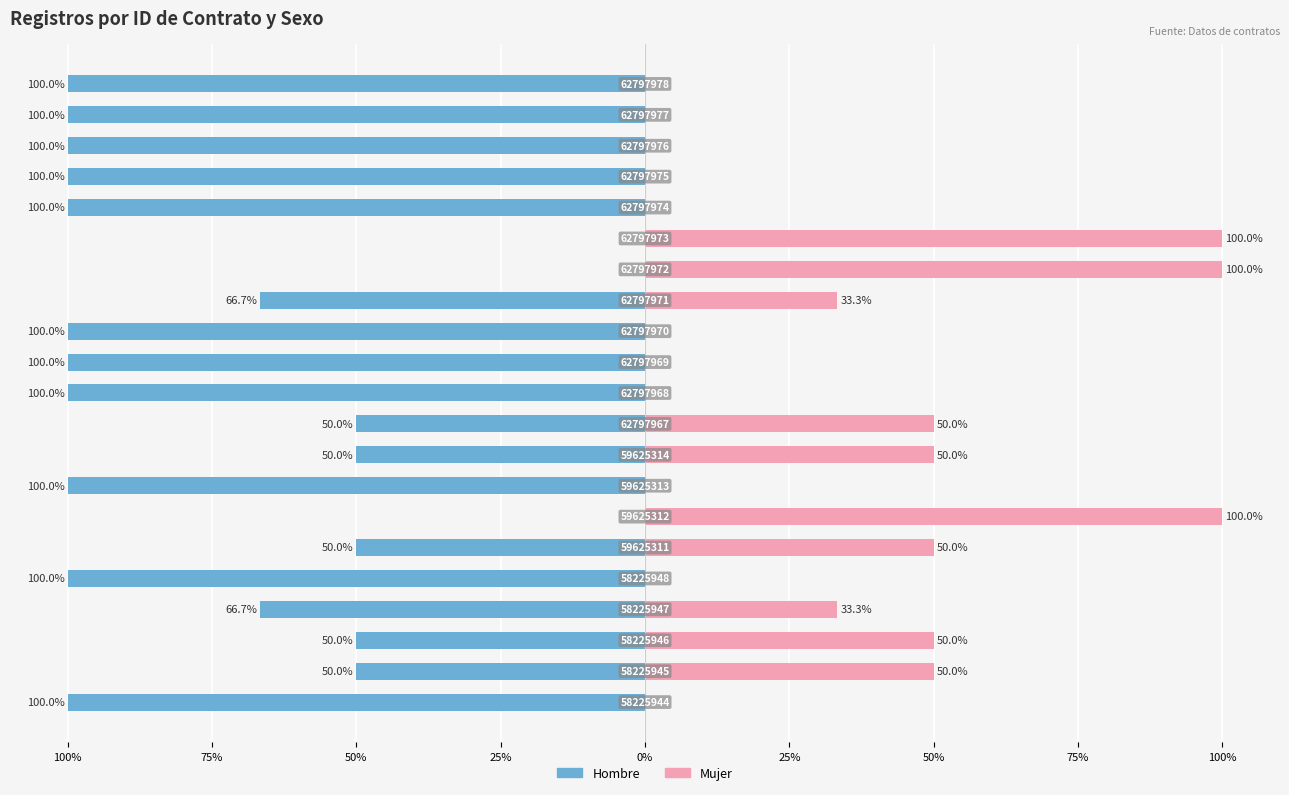

Which series has the largest range (max minus min)?

Hombre